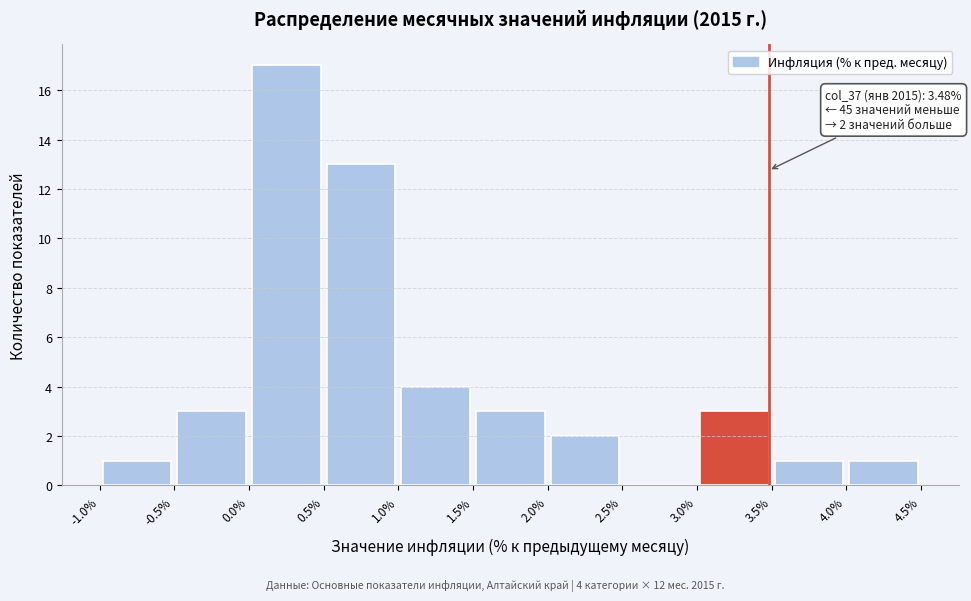

Over which range of the x-axis is the bar tallest?

0.0% to 0.5%